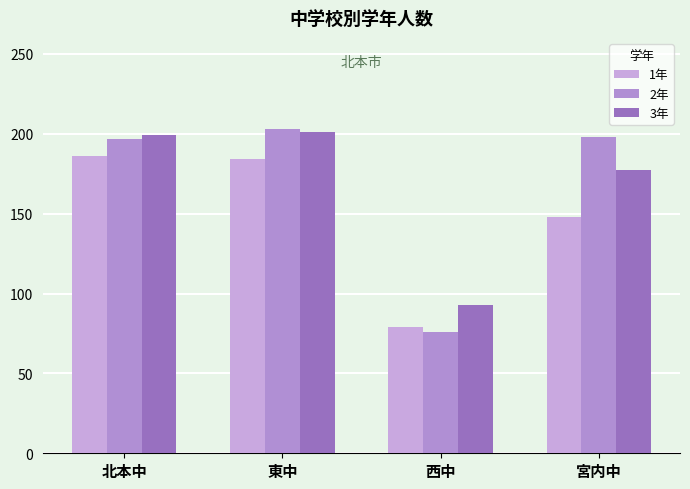

How many values in the 2年 series are below 198?

2